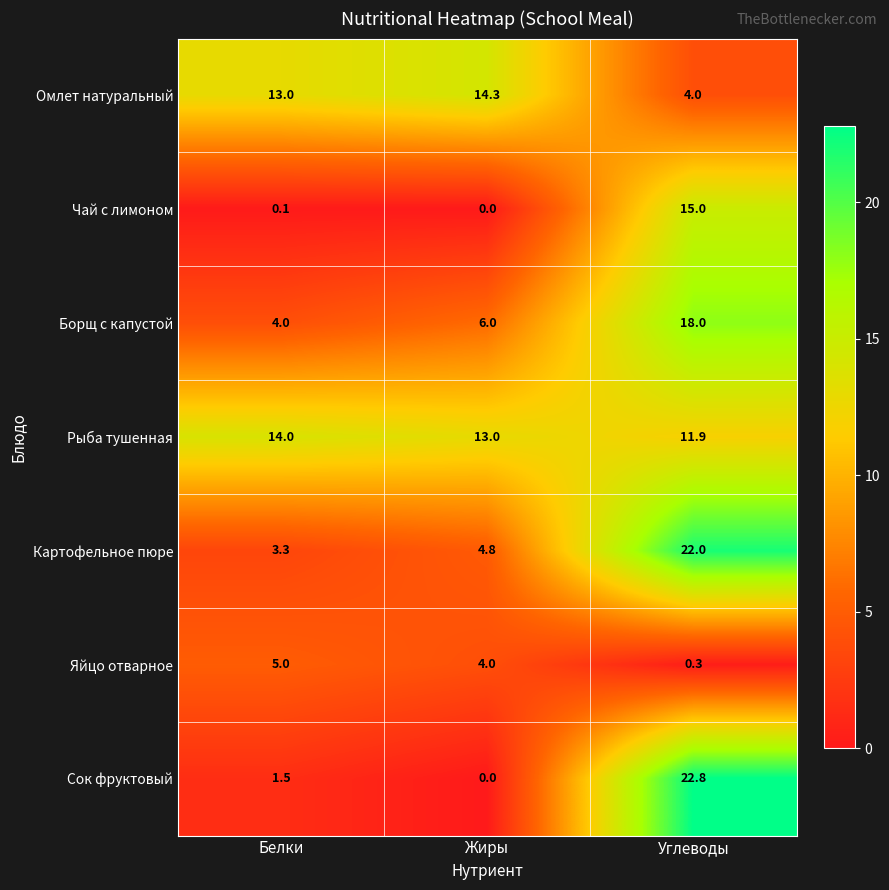

Which series has the largest total across all categories?

Рыба тушенная